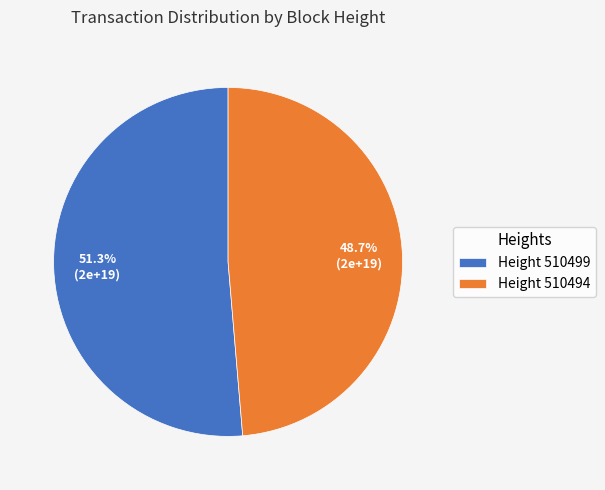

Which slice is the largest?

Height 510499